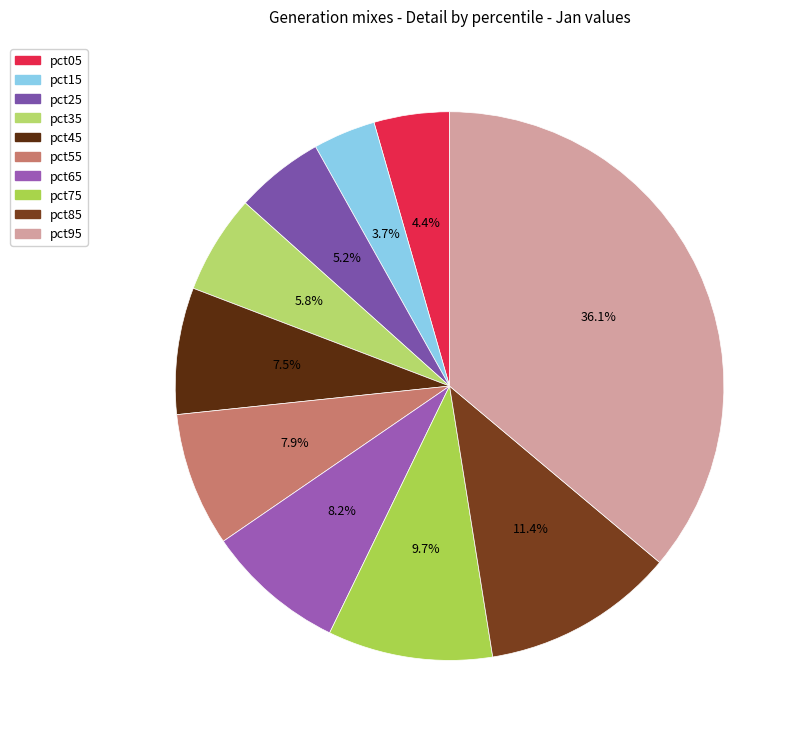

What is the total percentage of pct65 and pct25?

13.5%